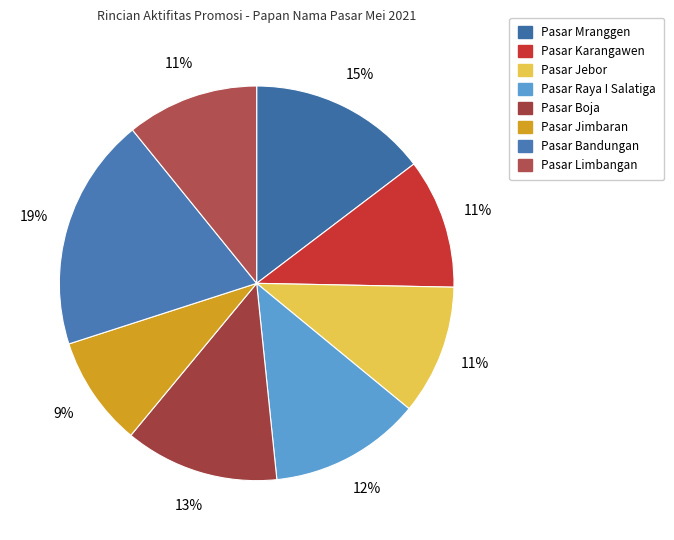

Between Pasar Boja and Pasar Limbangan, which is larger?

Pasar Boja